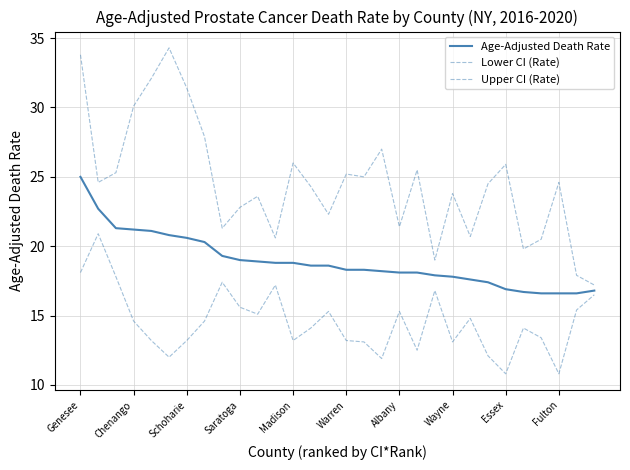

True or false: Lower CI (Rate) and Upper CI (Rate) cross at least once.

False